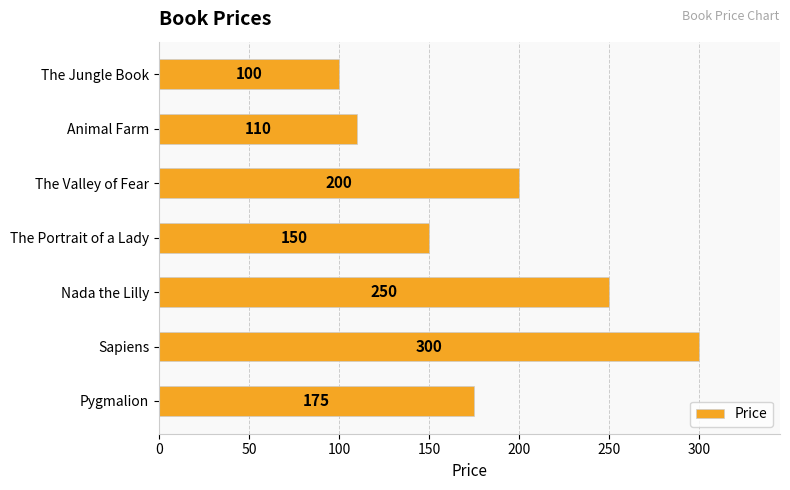

What position from the bottom is Nada the Lilly?

3